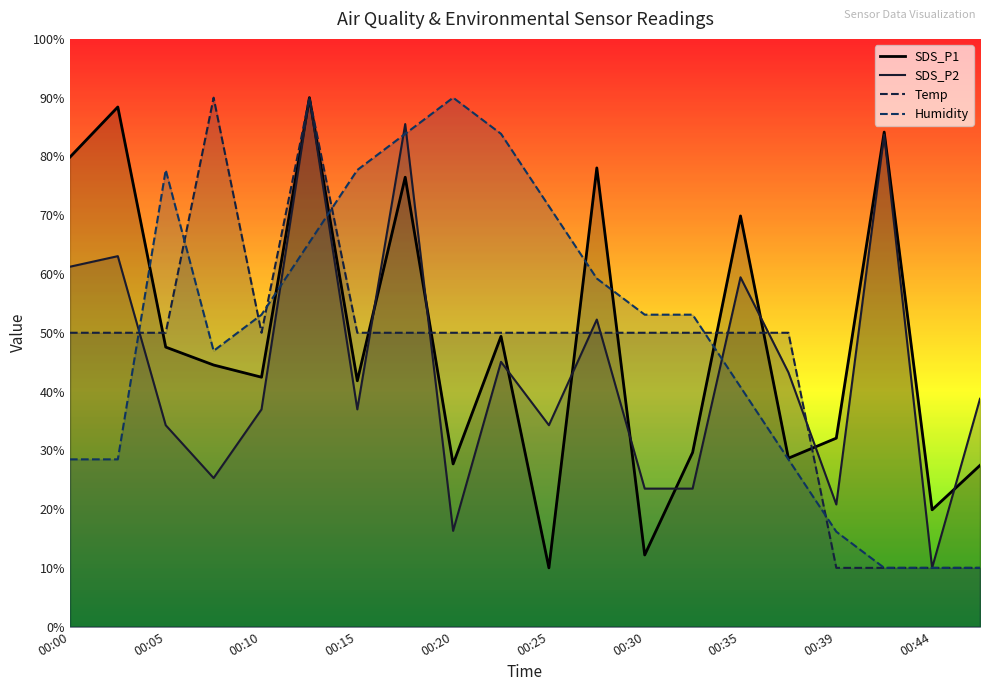

At how many categories does at least one series exceed 69?

13